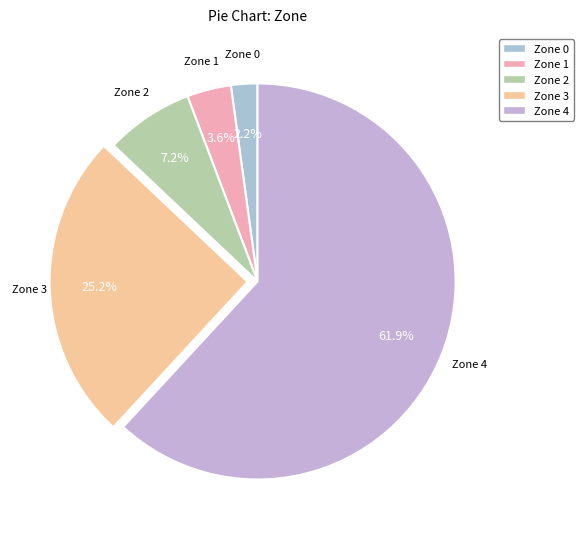

What is the total percentage of Zone 4 and Zone 0?

64.0%